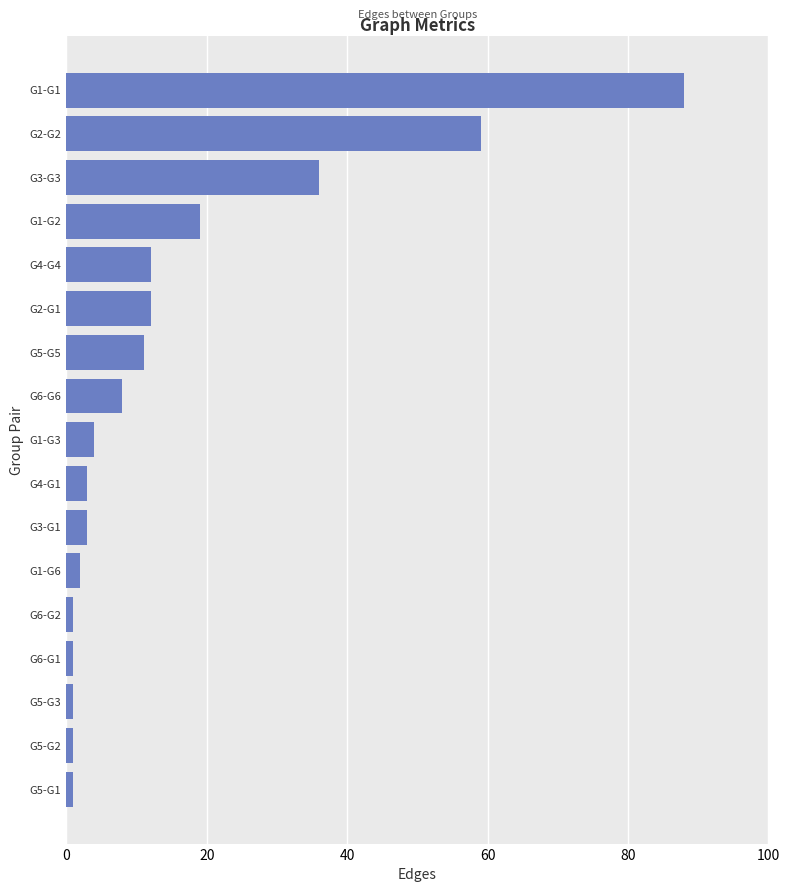

What is the minimum value shown in the chart?

1